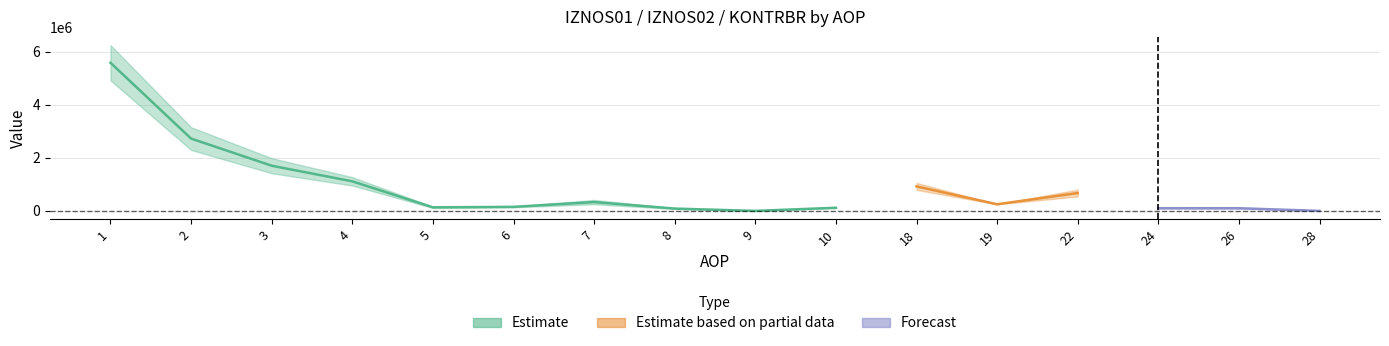

Which has a higher value, 1 or 5?

1